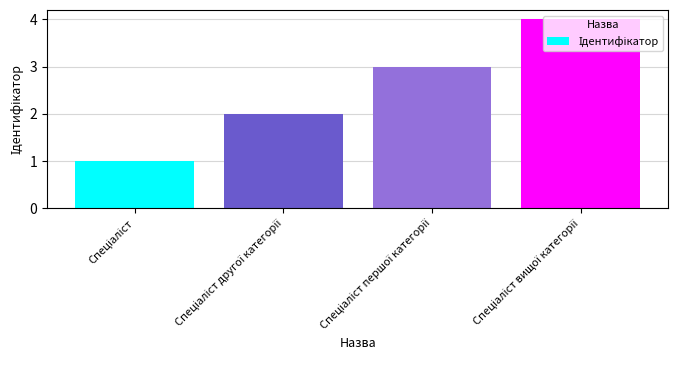

What is the greatest value displayed?

4